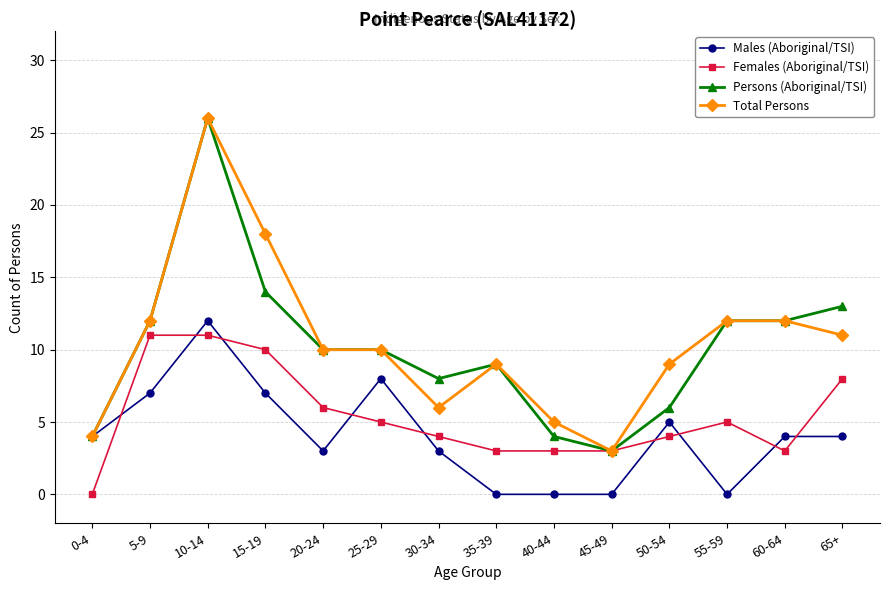

Read the Persons (Aboriginal/TSI) value at 15-19.

14